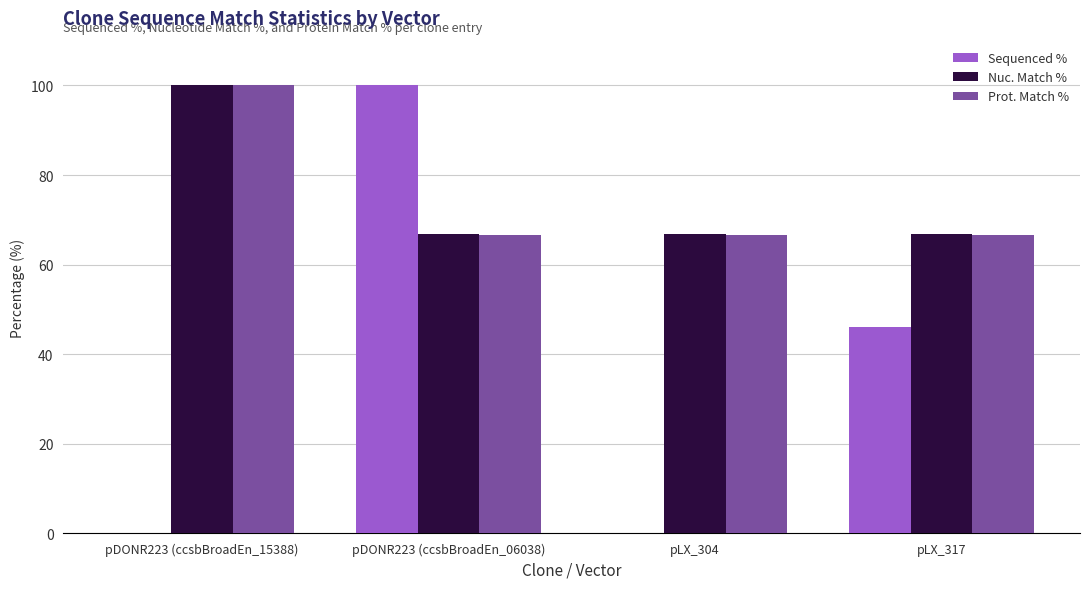

What is the total value across all series at pLX_304?

133.5